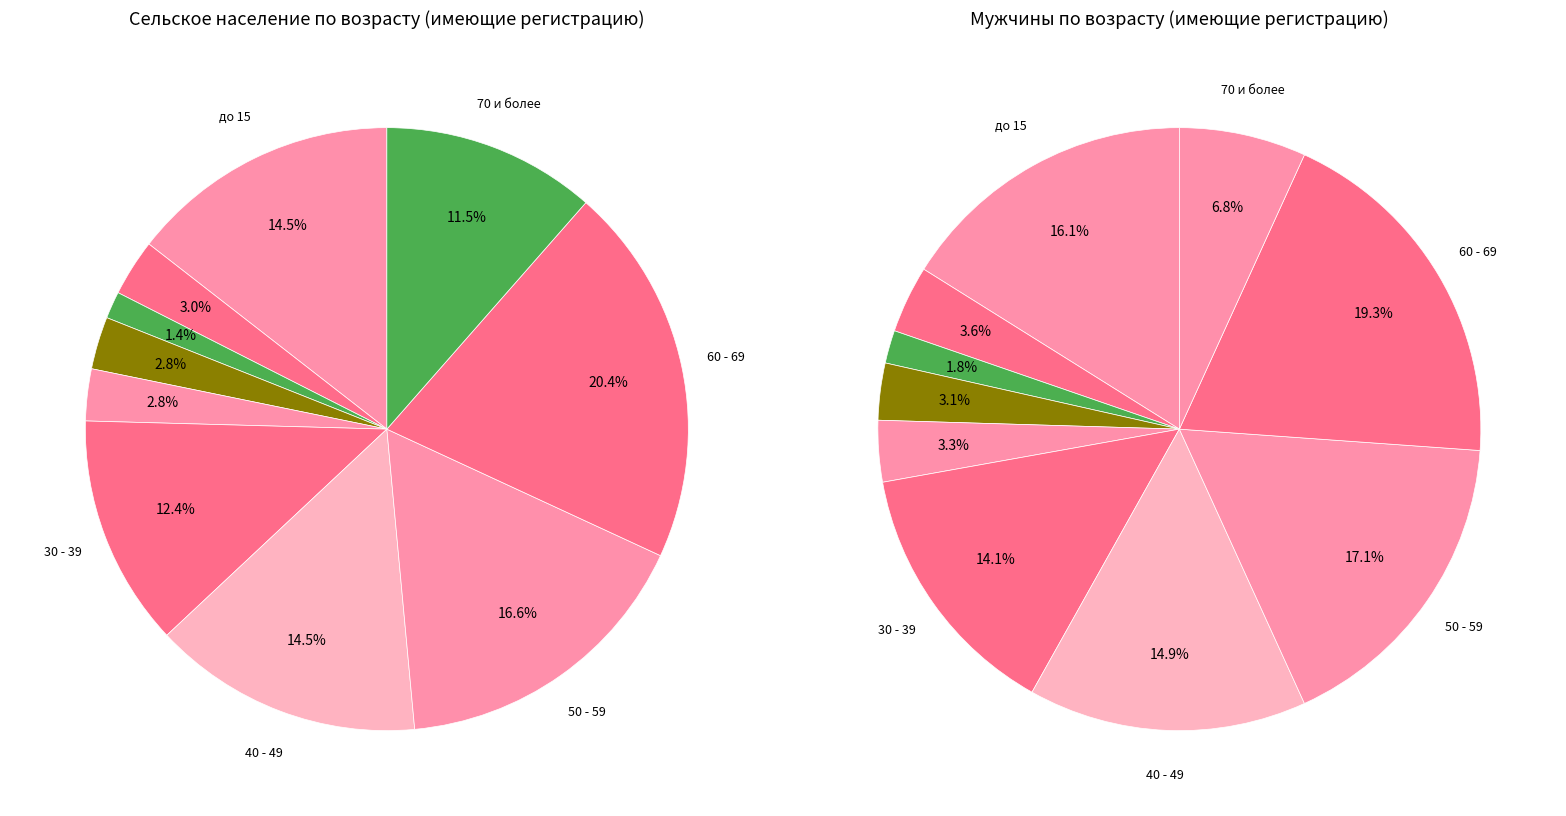

True or false: 18 - 19 accounts for 11% of the total.

False